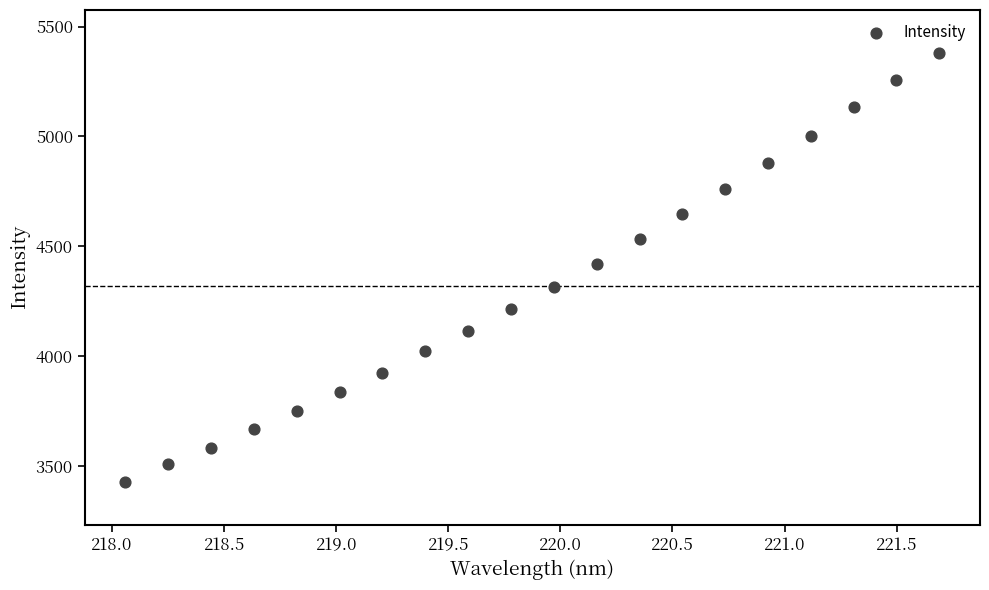

What is the range of X values (max minus min)?

3.6